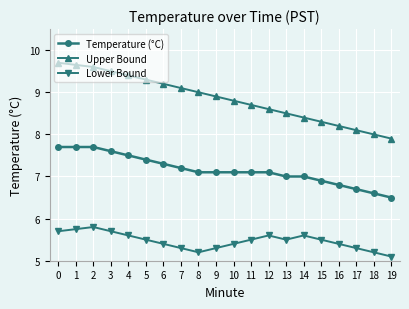

What is the lowest value of the Upper Bound series?

7.9